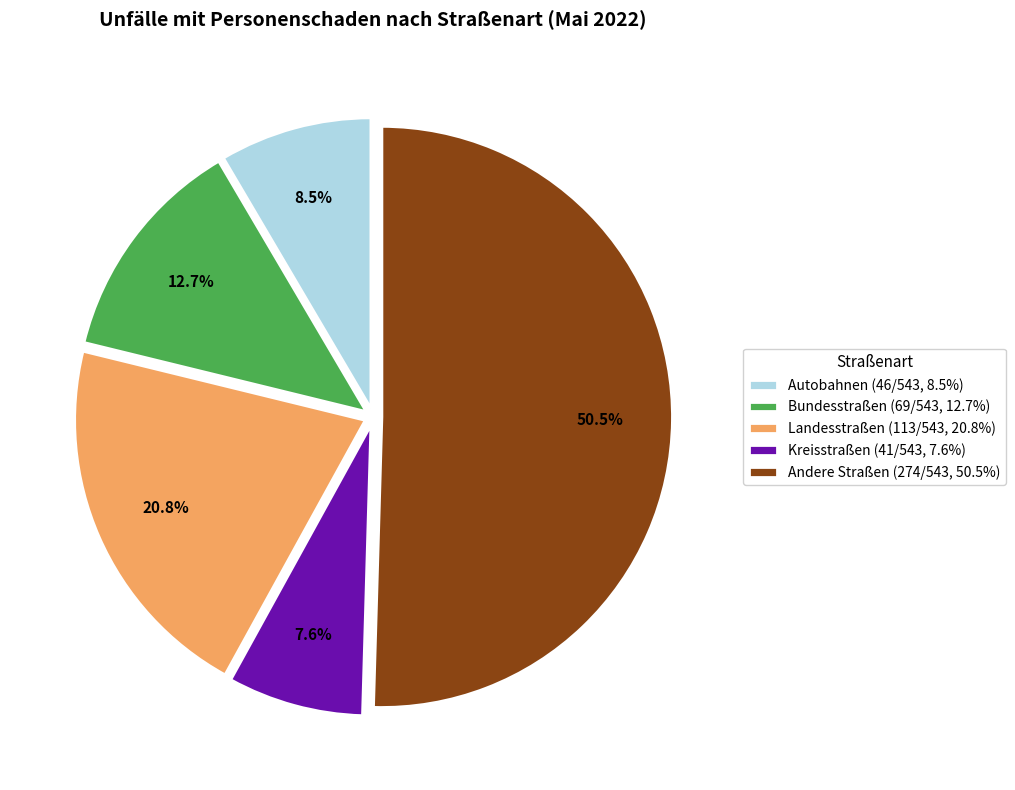

Which category has the smallest portion of the pie?

Kreisstraßen